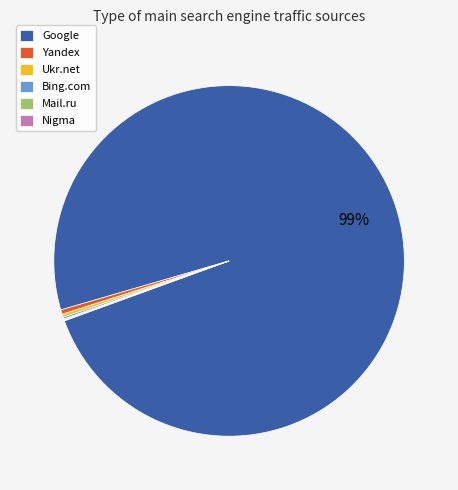

Which slice is the largest?

Google